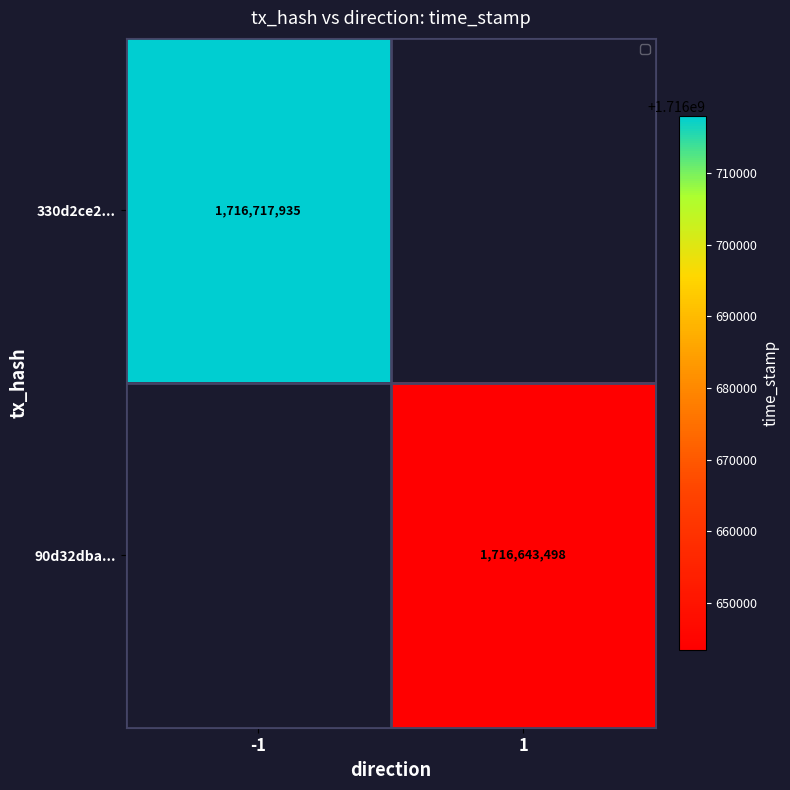

The value of 330d2ce2... at -1 is 2833096373. True or false?

False